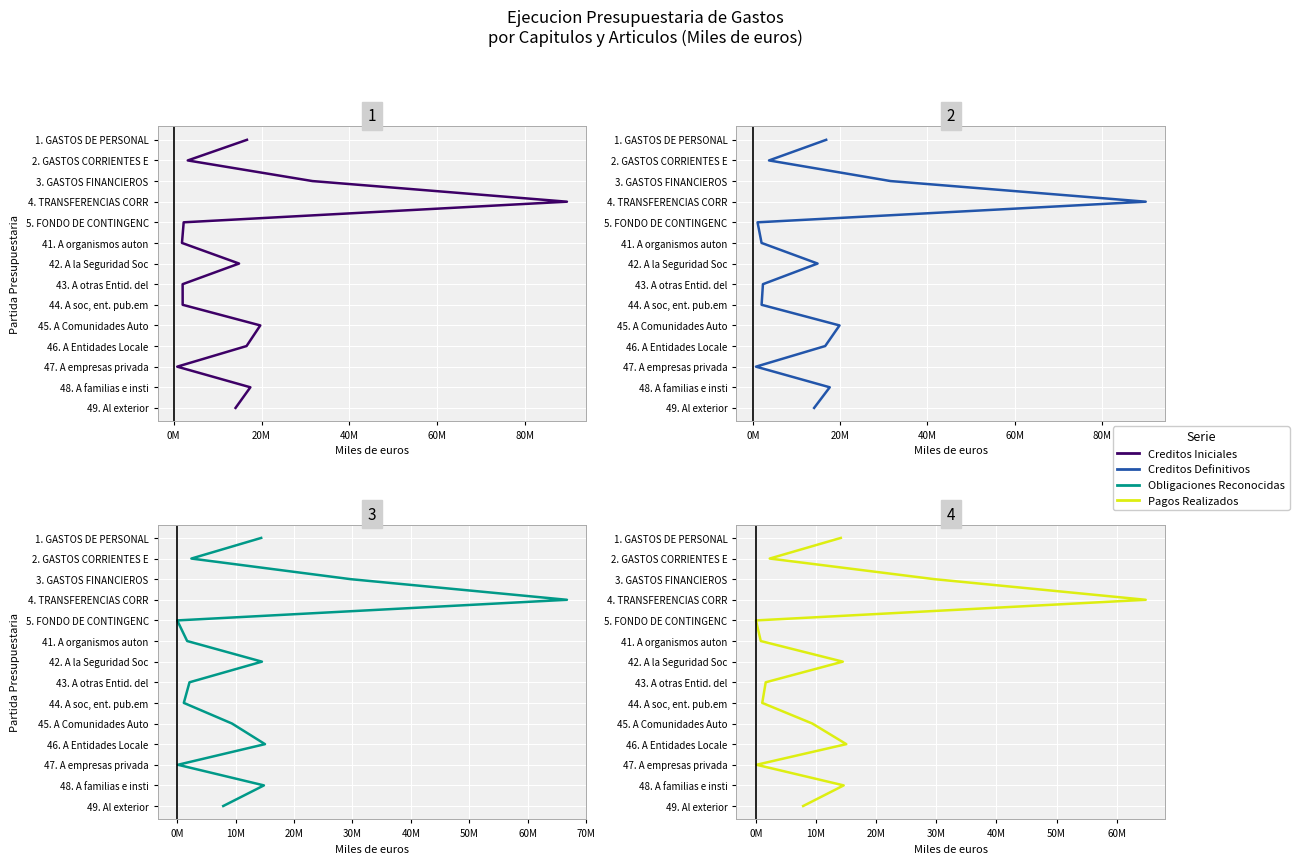

How many data points does each series have?

14